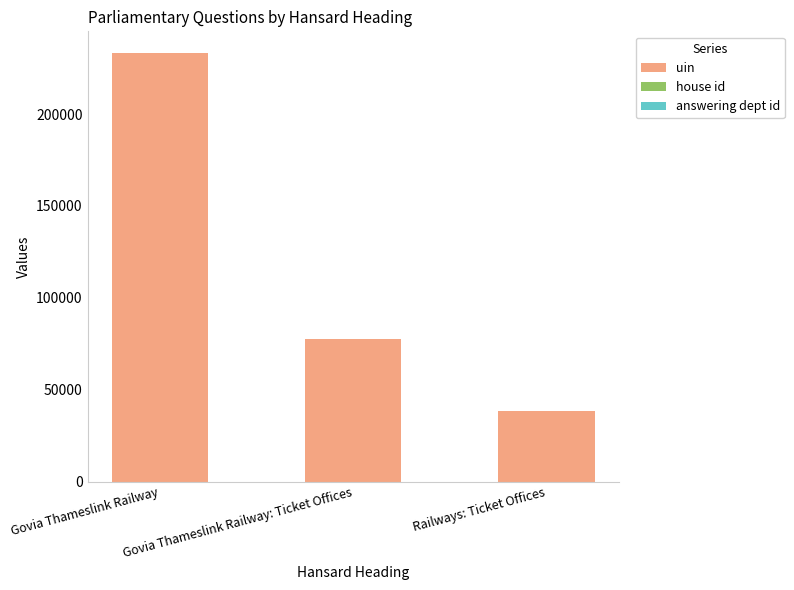

Does the chart contain stacked bars?

Yes